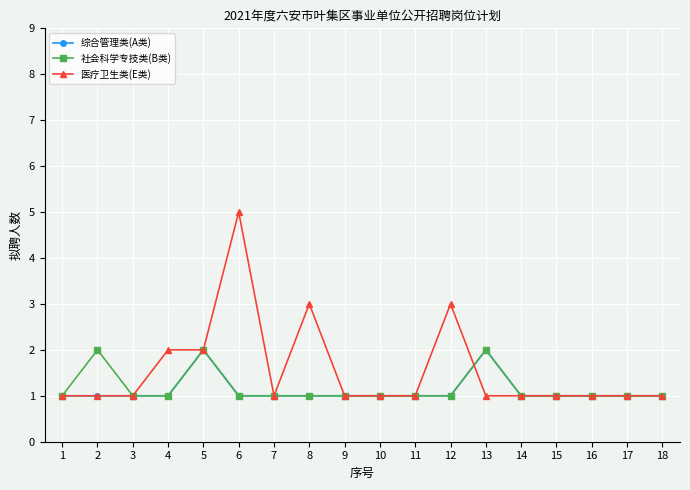

True or false: 社会科学专技类(B类) has a value of 1 at 9.

True